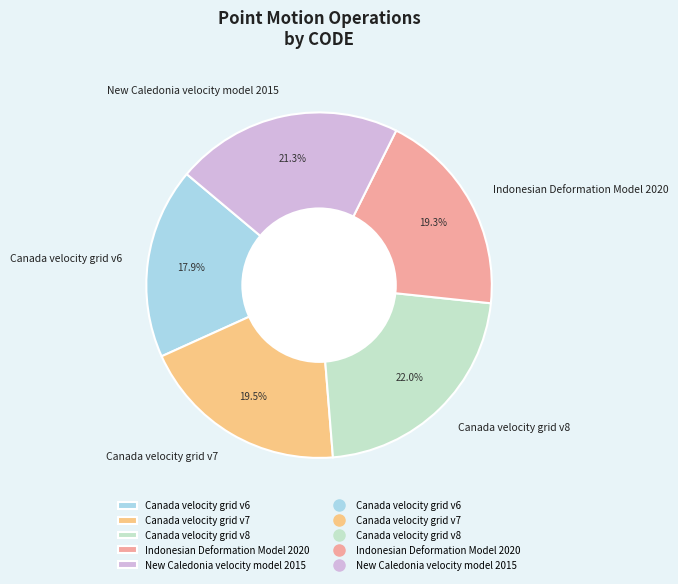

True or false: Indonesian Deformation Model 2020 accounts for 29% of the total.

False